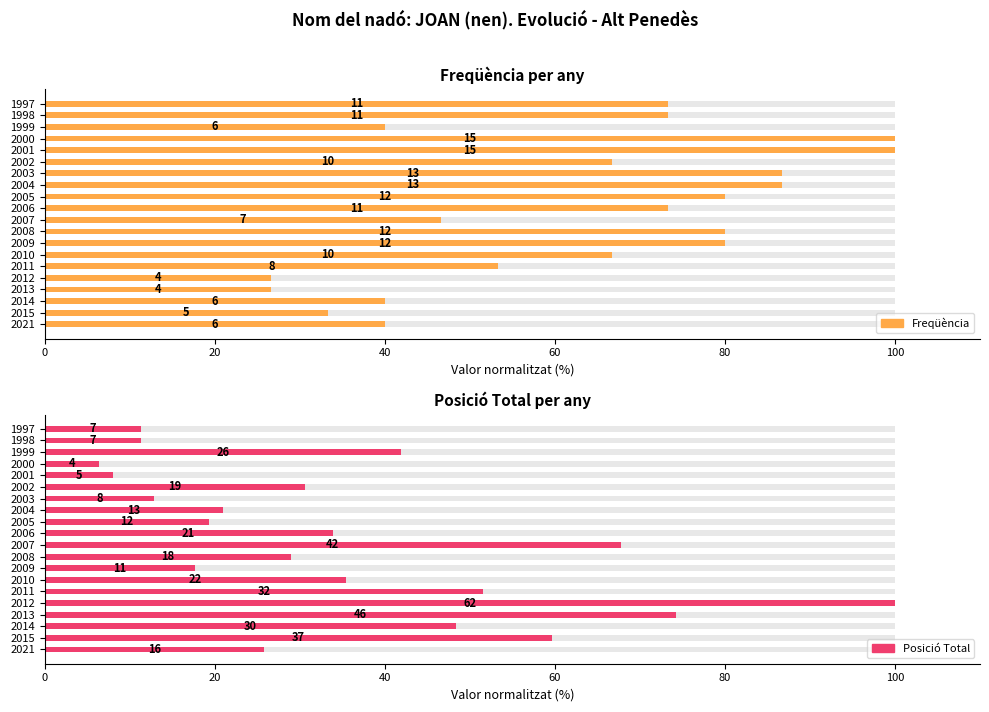

Is the value of Freqüència at 1998 greater than the value of Posició Total at 2011?

Yes